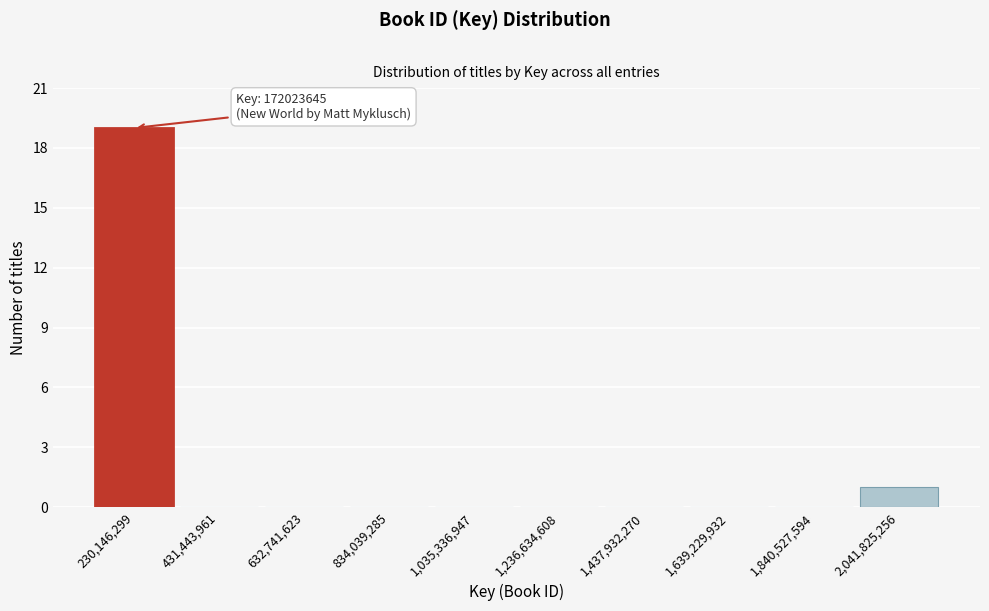

Over which range of the x-axis is the bar tallest?

150000000 to 350000000